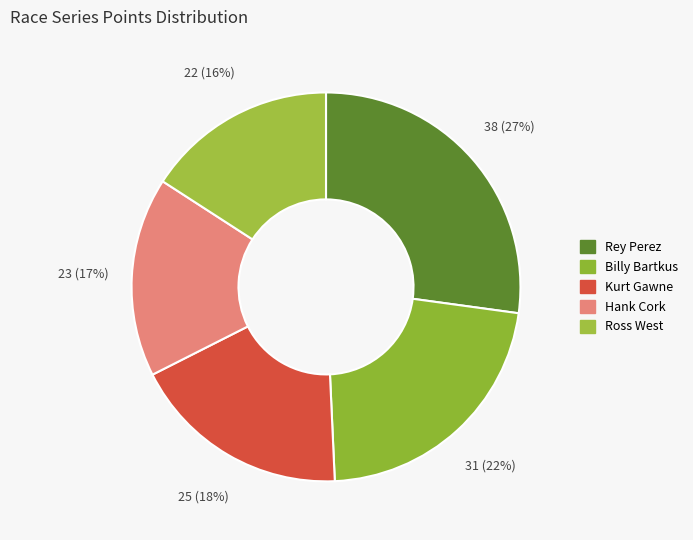

Which has a higher value, Ross West or Kurt Gawne?

Kurt Gawne